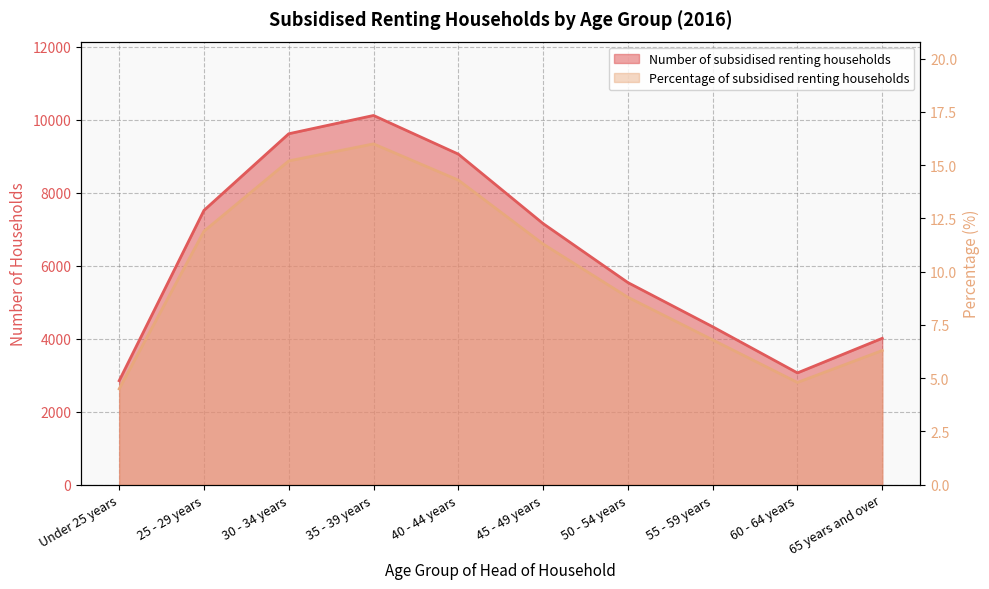

Rank the series by their average value, from lowest to highest.

Percentage of subsidised renting households, Number of subsidised renting households